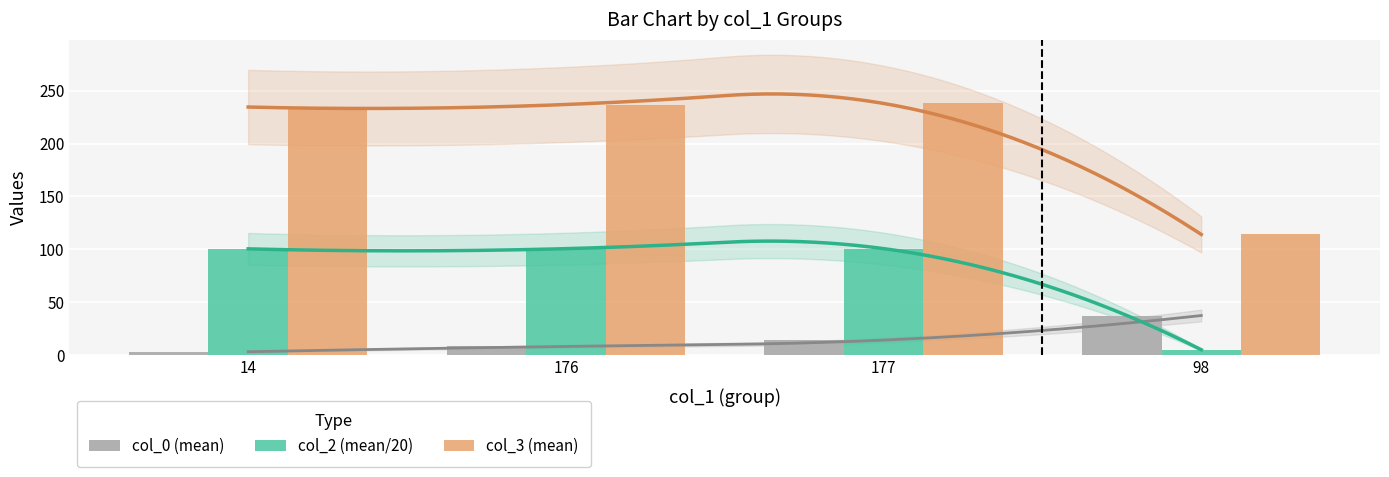

How many bars are there in each group?

3